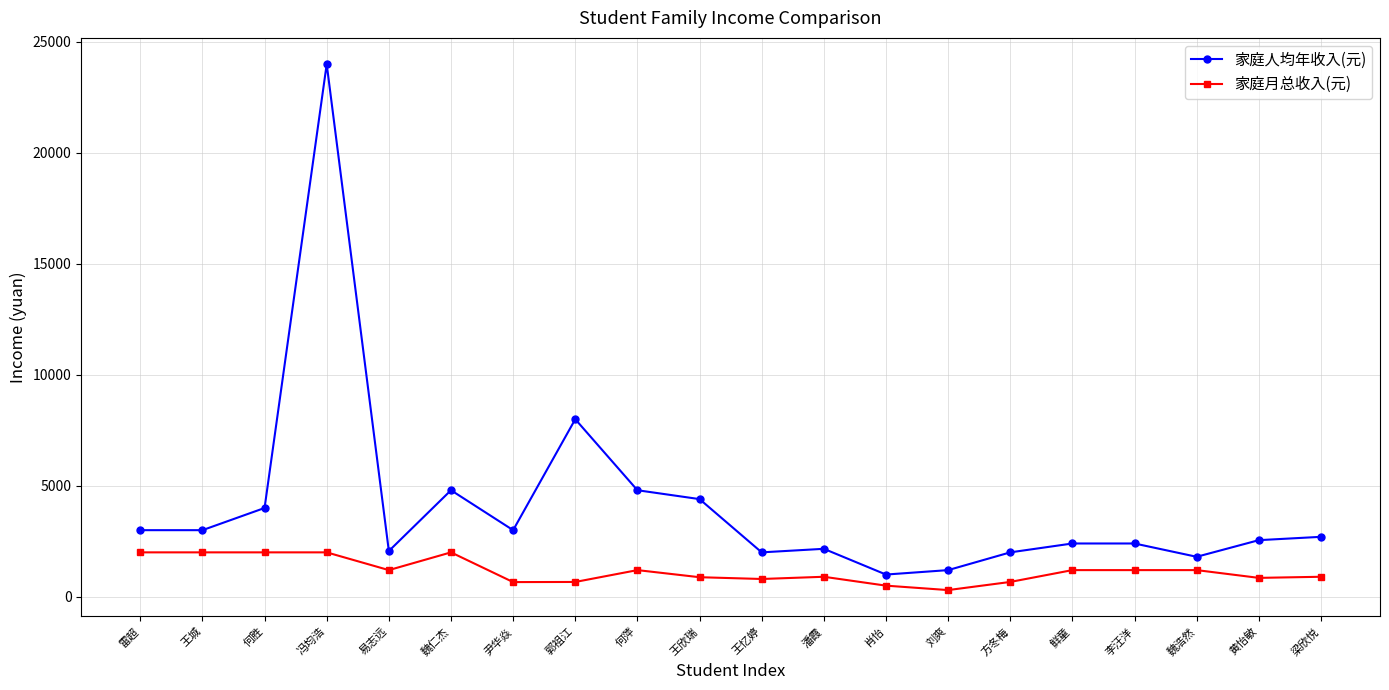

What is the lowest value of the 家庭人均年收入(元) series?

1000